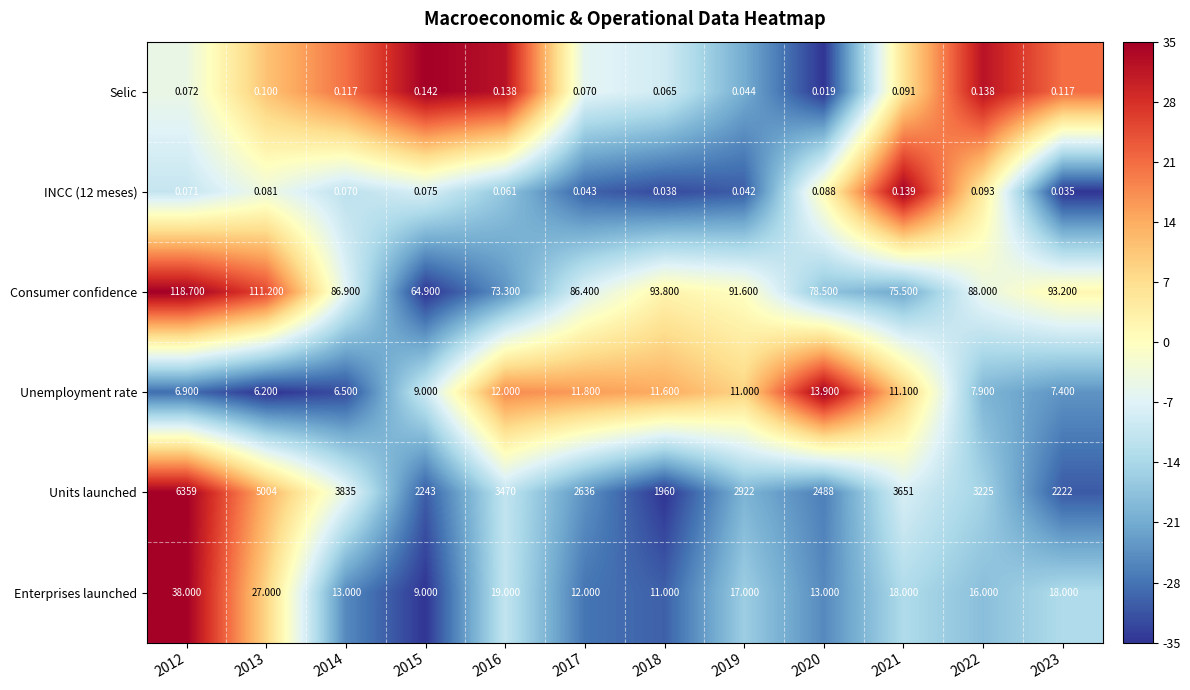

Which series has the largest total across all categories?

Units launched